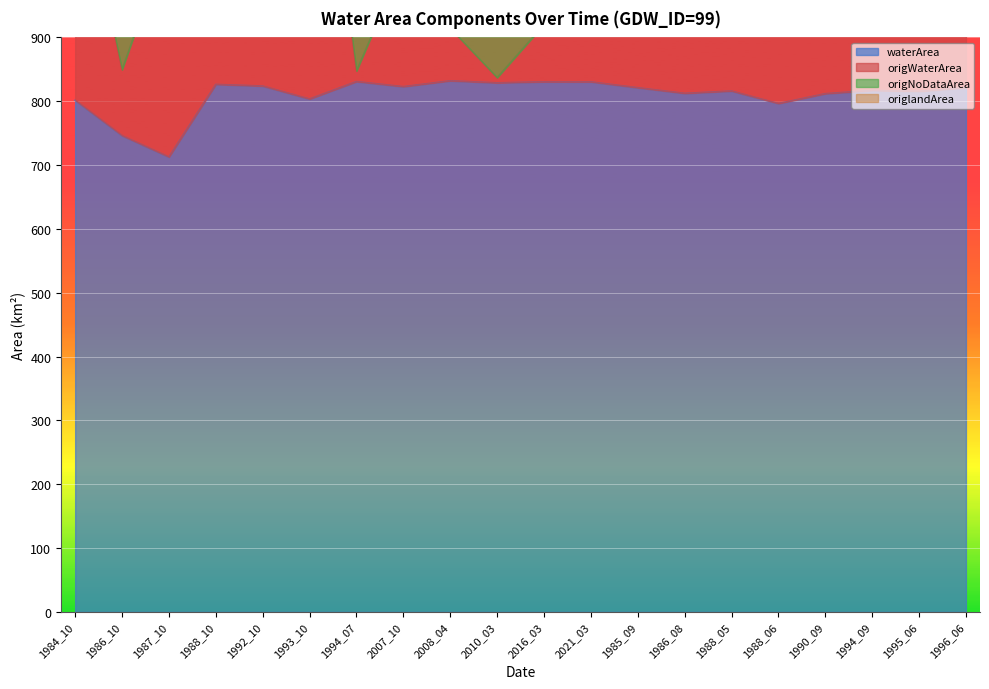

What is the sum of all waterArea values?

16199.8